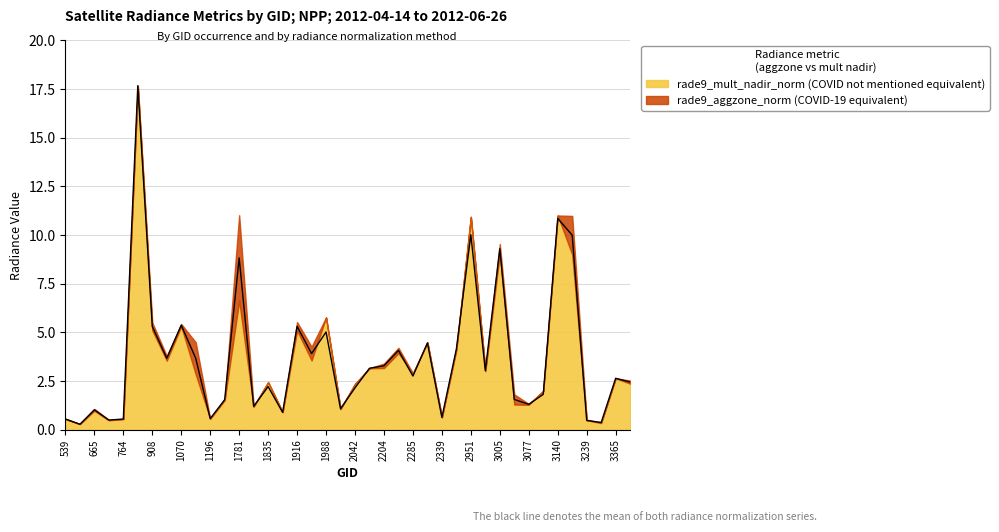

How many interior local valleys (lower than both neighbors) does the data have?

13